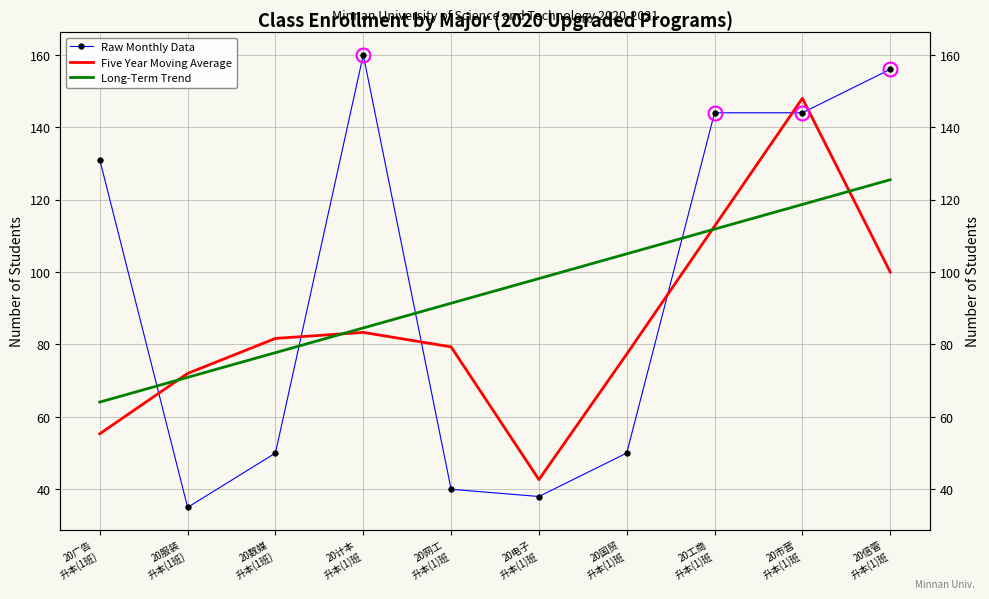

At which label does Raw Monthly Data reach its peak?

20计本
升本(1)班